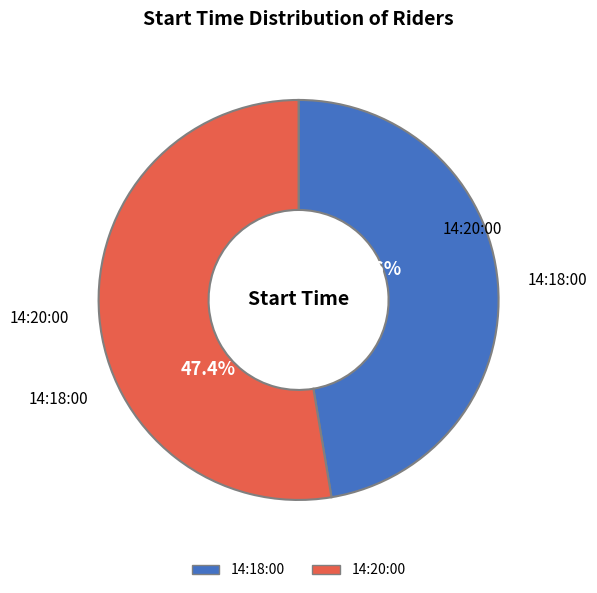

The 14:18:00 slice represents 40% of the pie. True or false?

False